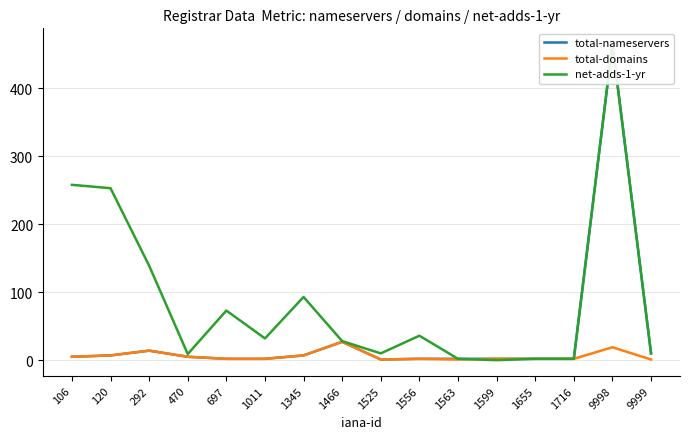

Which series has the largest range (max minus min)?

net-adds-1-yr